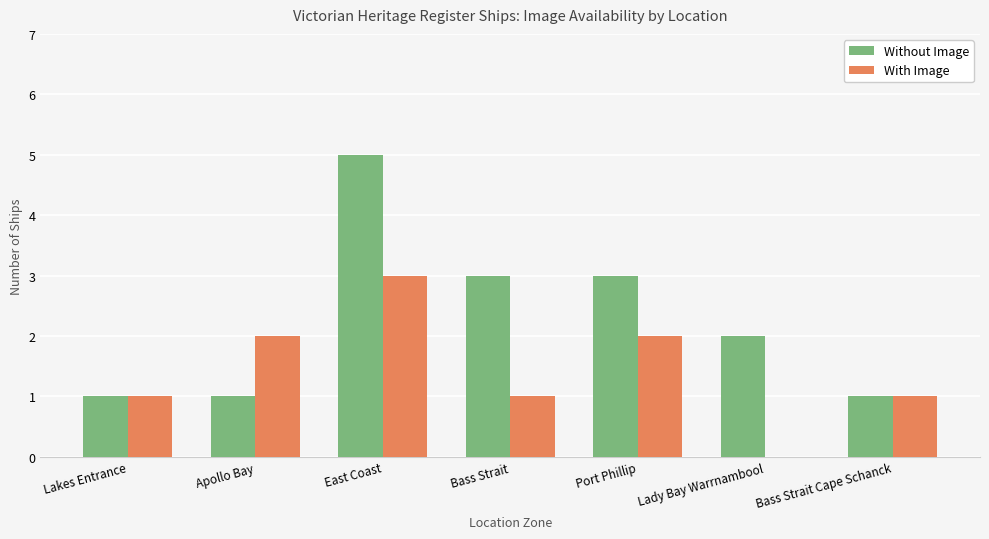

Is it true that Without Image equals 5 at East Coast?

True